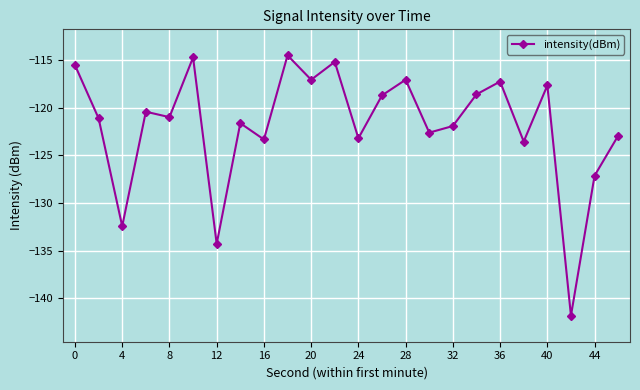

What is the smallest value displayed?

-141.8